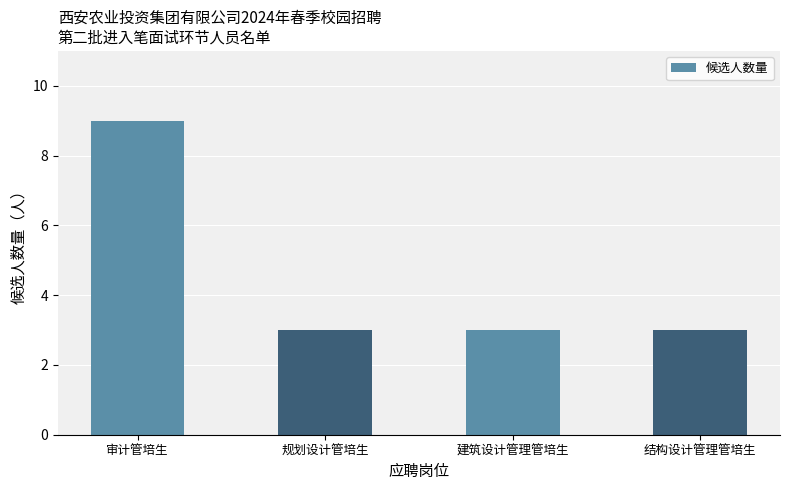

What is the smallest value displayed?

3